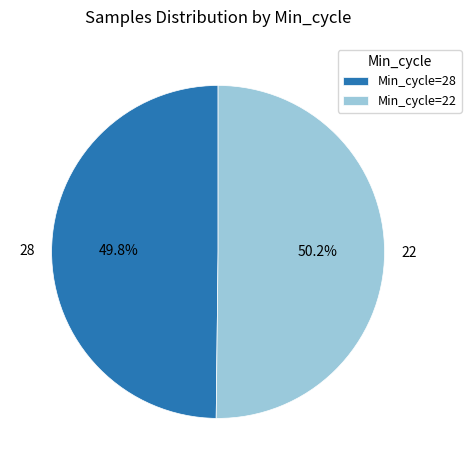

Does any single category account for the majority?

Yes